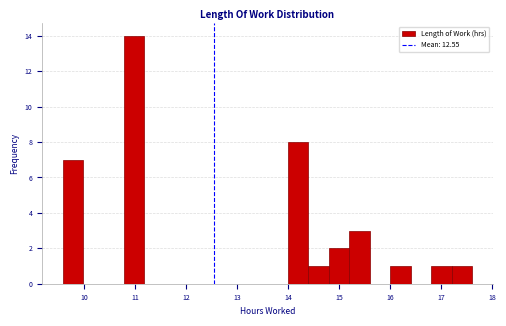

Which range on the x-axis has the tallest bar?

10.8 to 11.2